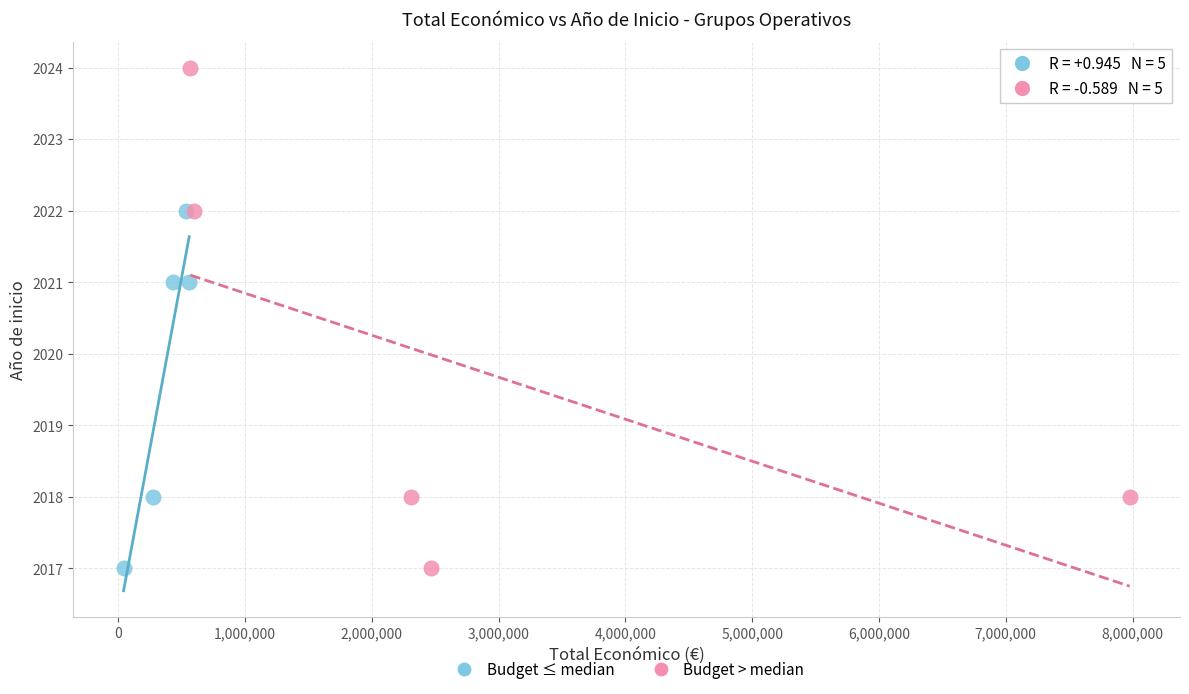

Which series has the widest spread of Y values?

Budget > median